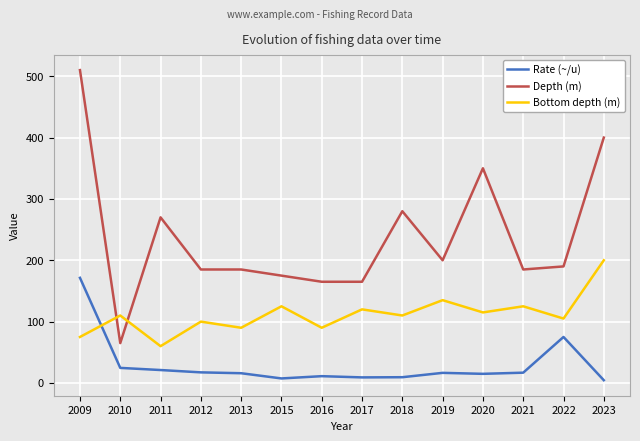

At how many categories does at least one series exceed 285?

3